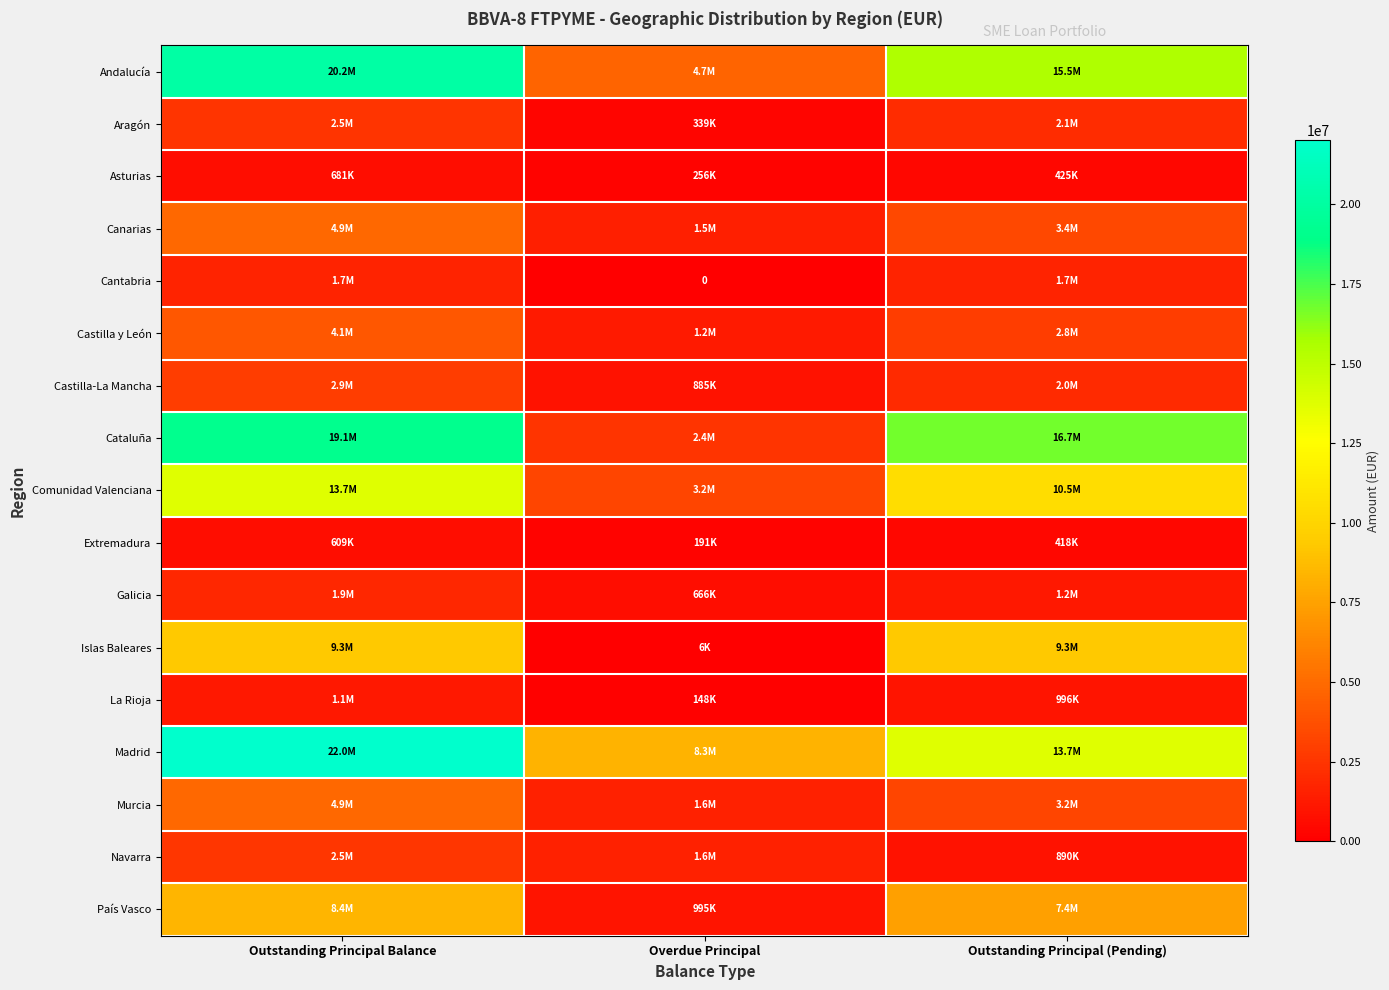

Rank the series at Overdue Principal from highest to lowest value.

Madrid, Andalucía, Comunidad Valenciana, Cataluña, Murcia, Navarra, Canarias, Castilla y León, País Vasco, Castilla-La Mancha, Galicia, Aragón, Asturias, Extremadura, La Rioja, Islas Baleares, Cantabria